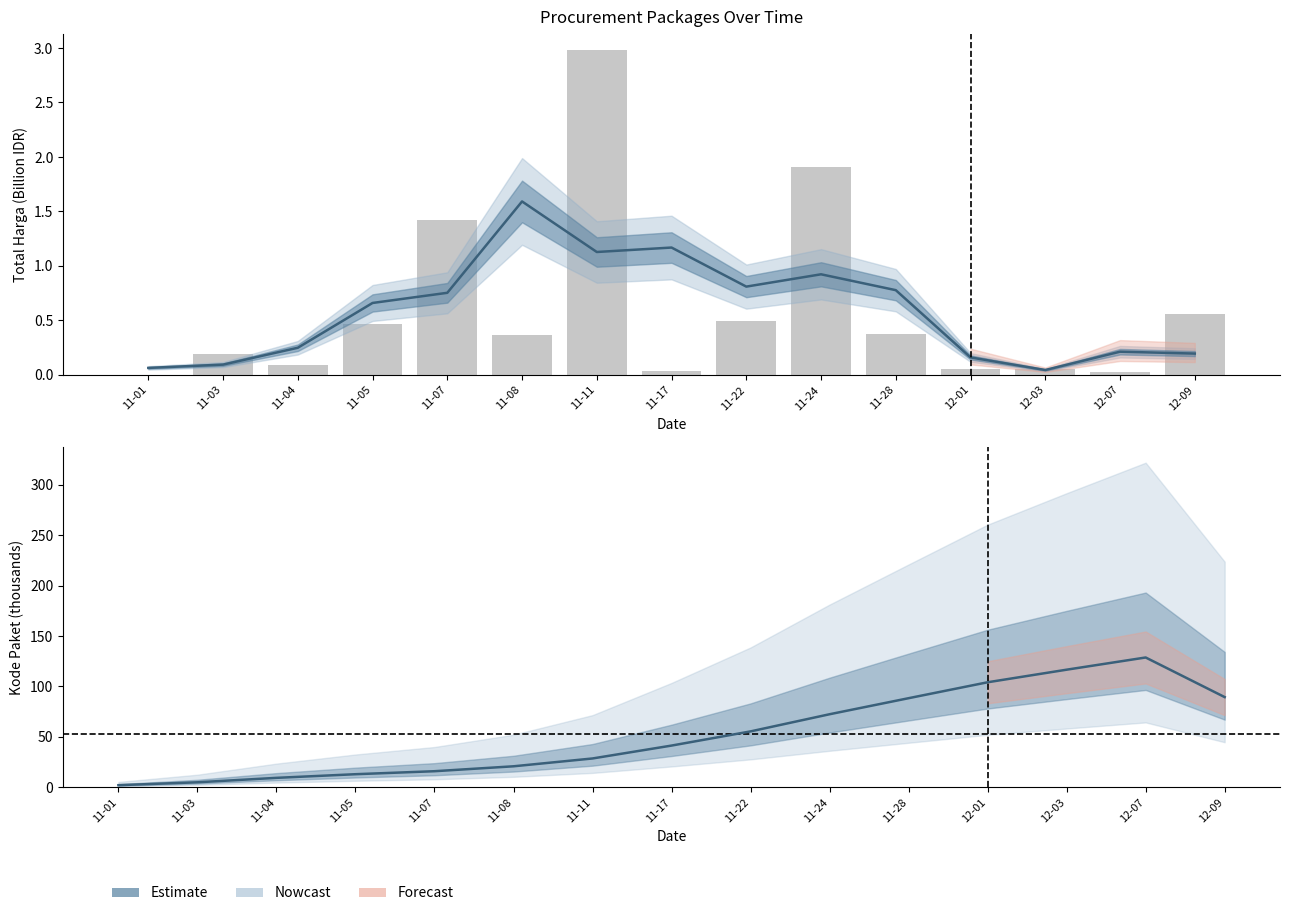

What is the sum of the values at 11-08 and 12-07?

0.4